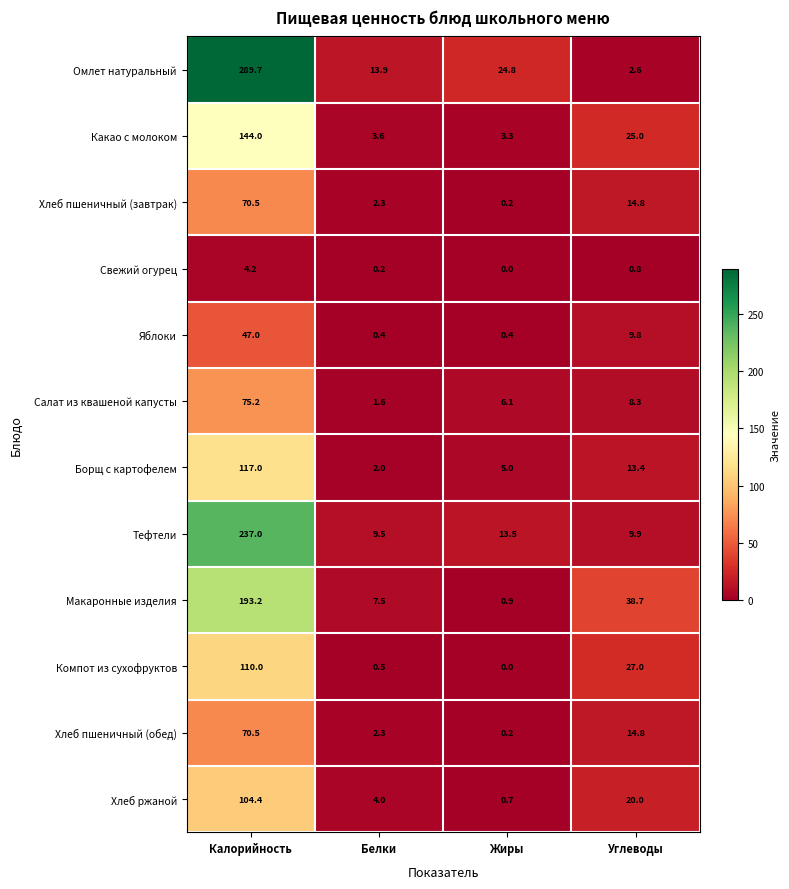

Which category has the lowest value in the Тефтели series?

Белки